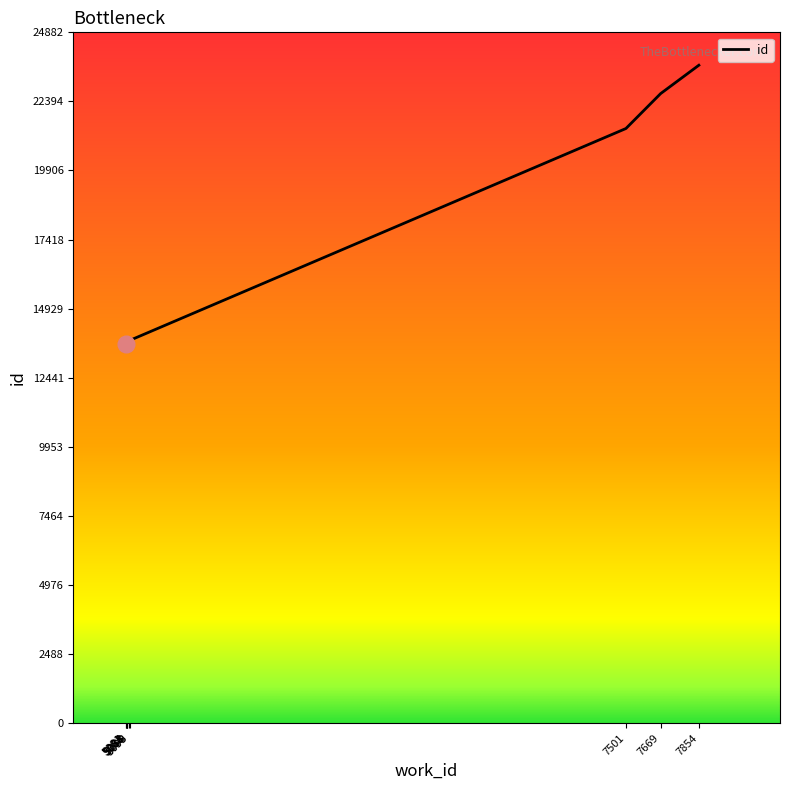

Reading left to right, list all the values displayed in this chart.

5081=13672	5083=13673	5084=13674	5088=13740	5088=13742	5099=13777	5098=13780	7501=21418	7669=22676	7854=23698